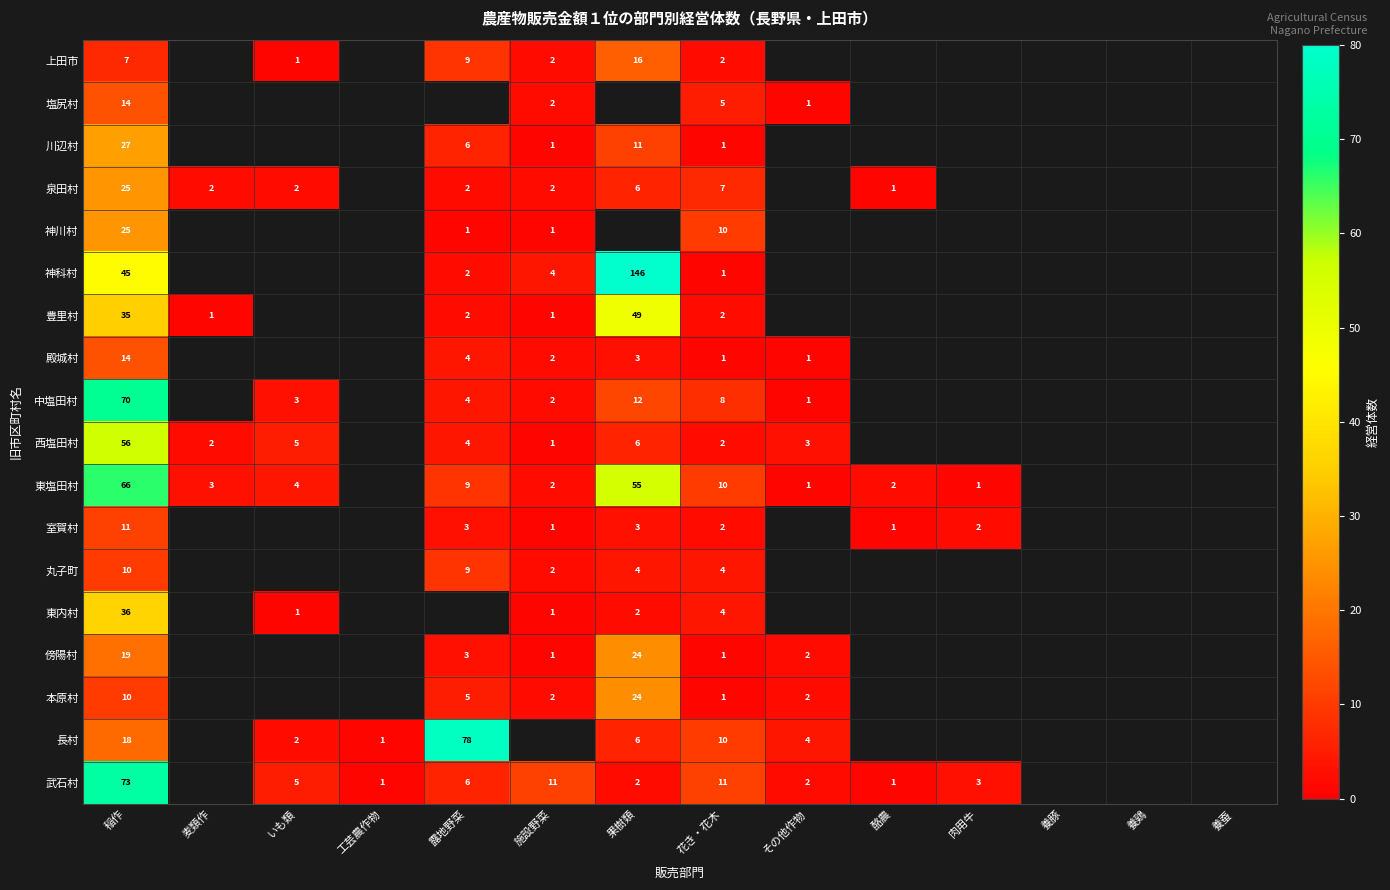

How many series are shown in this chart?

18